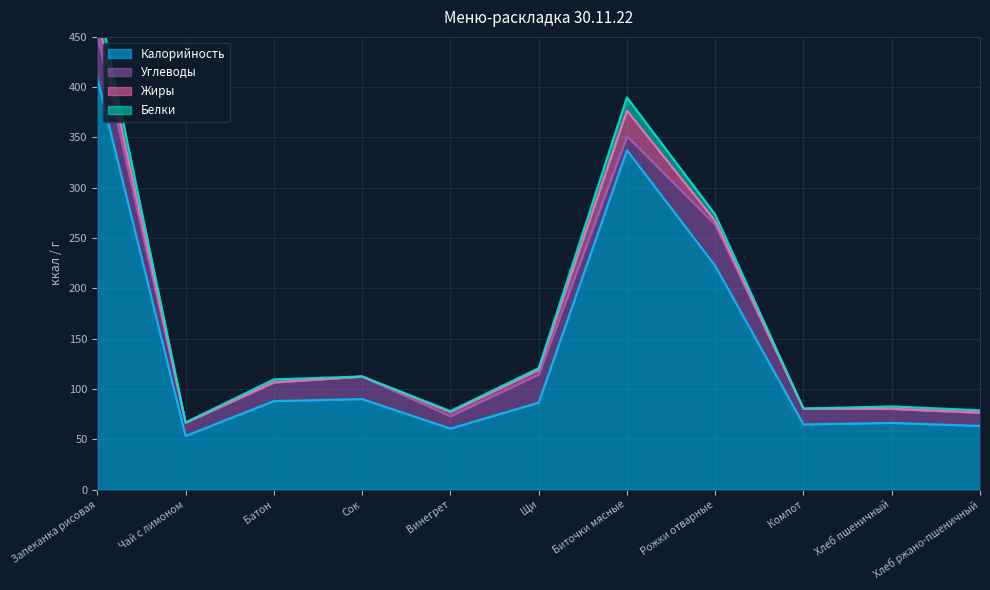

What is the approximate value of Калорийность at Компот?

64.8